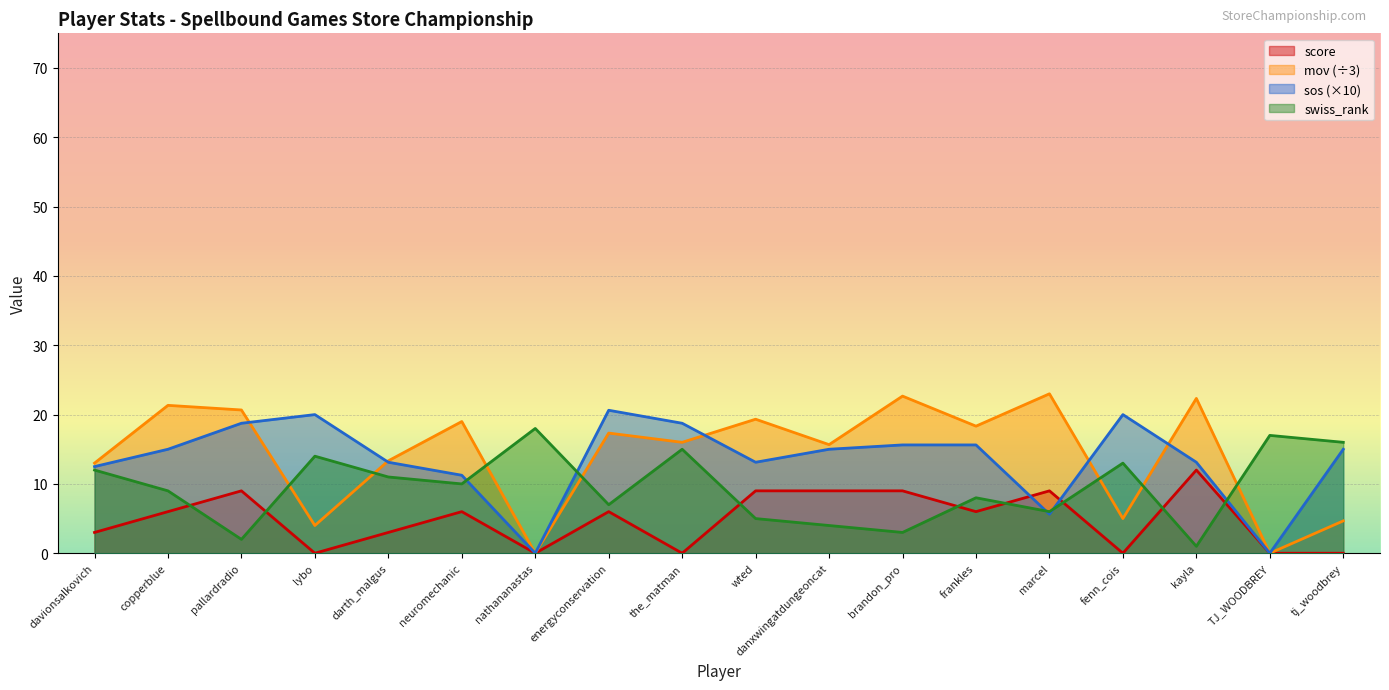

What is the label of the 15th point from the right?

lybo